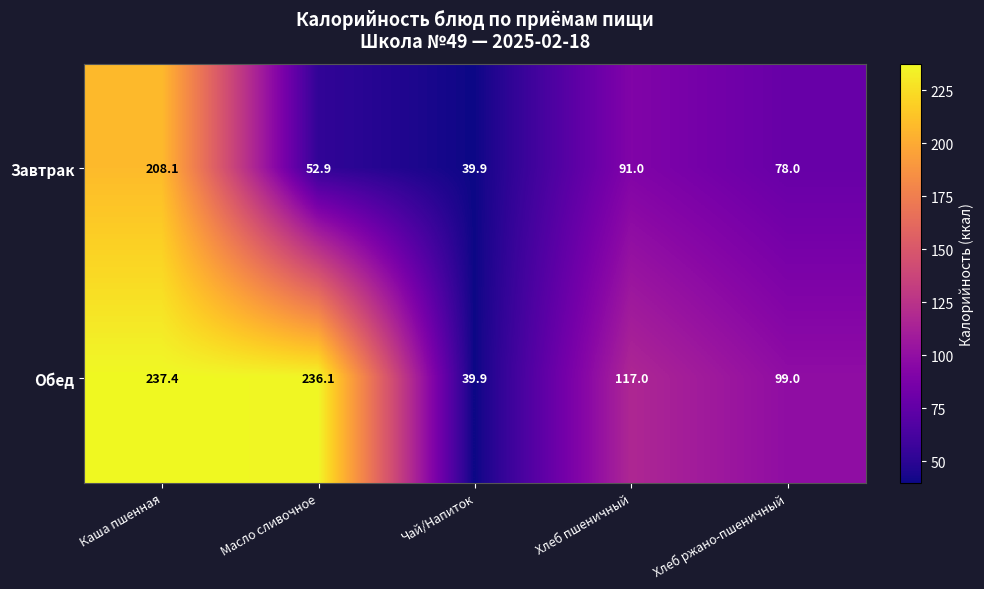

What is the smallest value displayed?

39.9